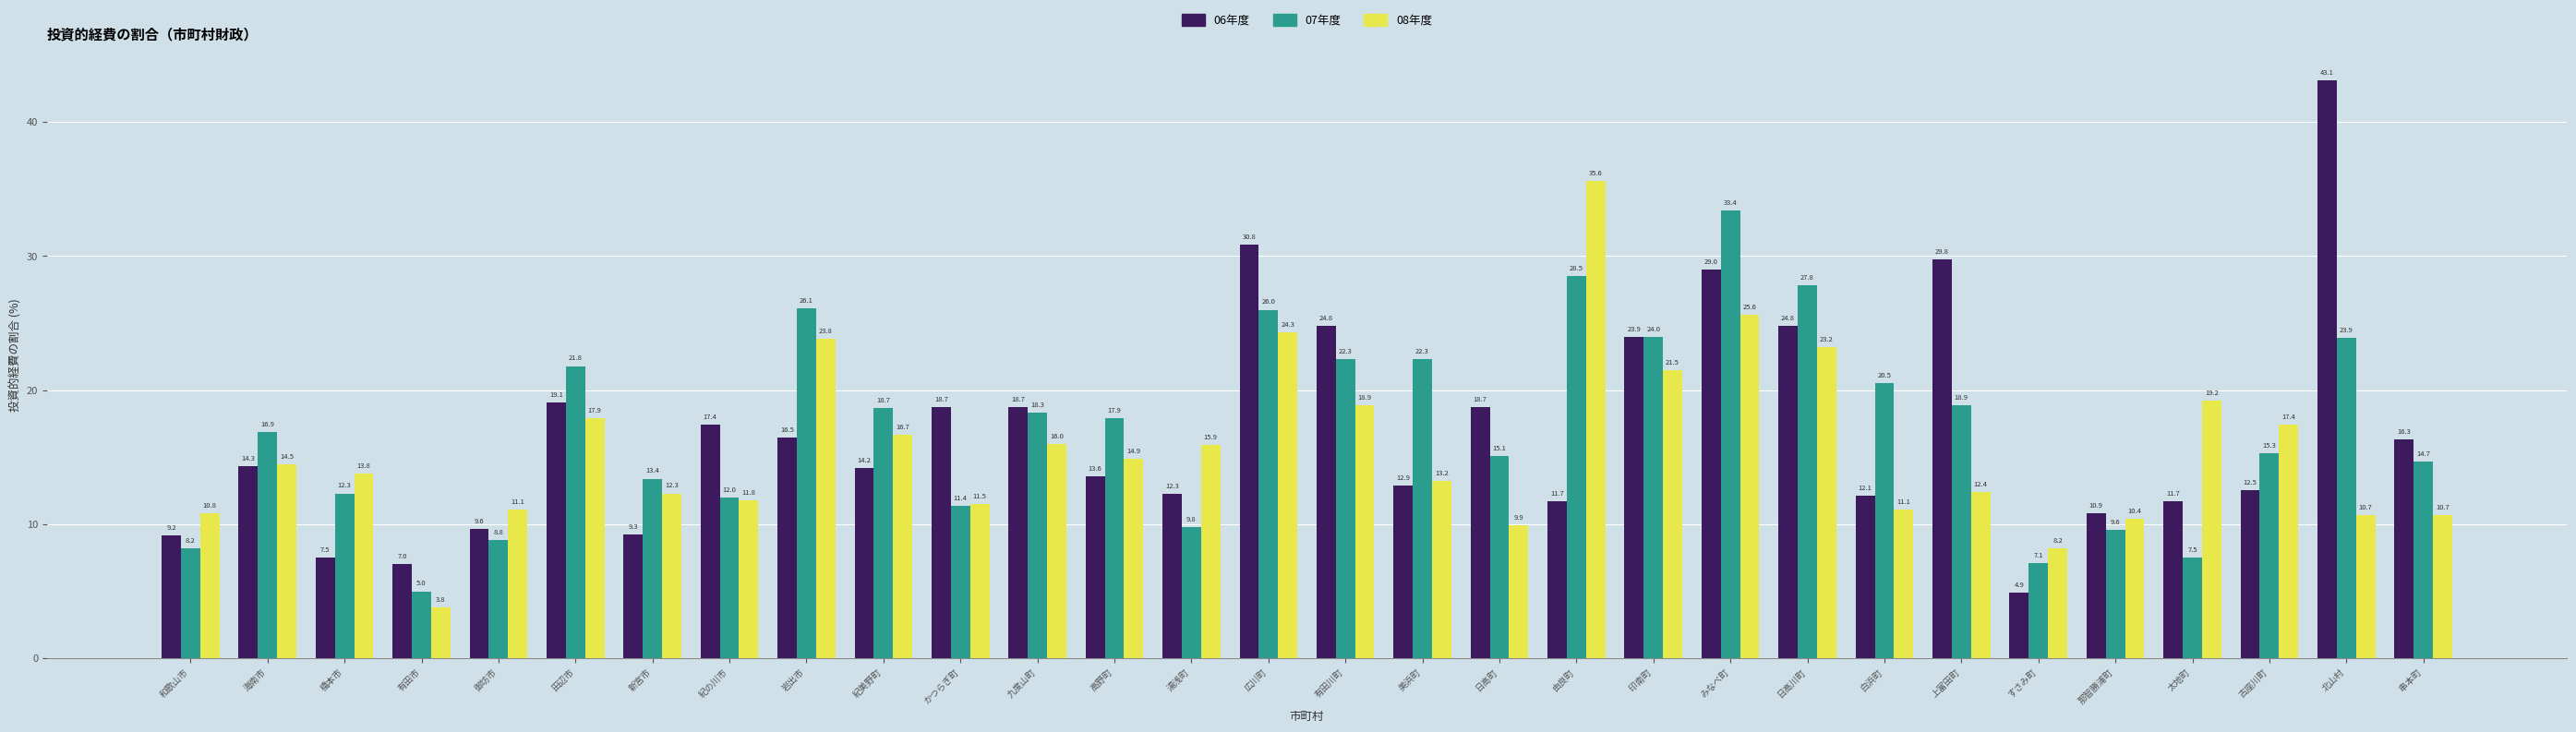

What is the label of the 23rd bar from the left?

白浜町